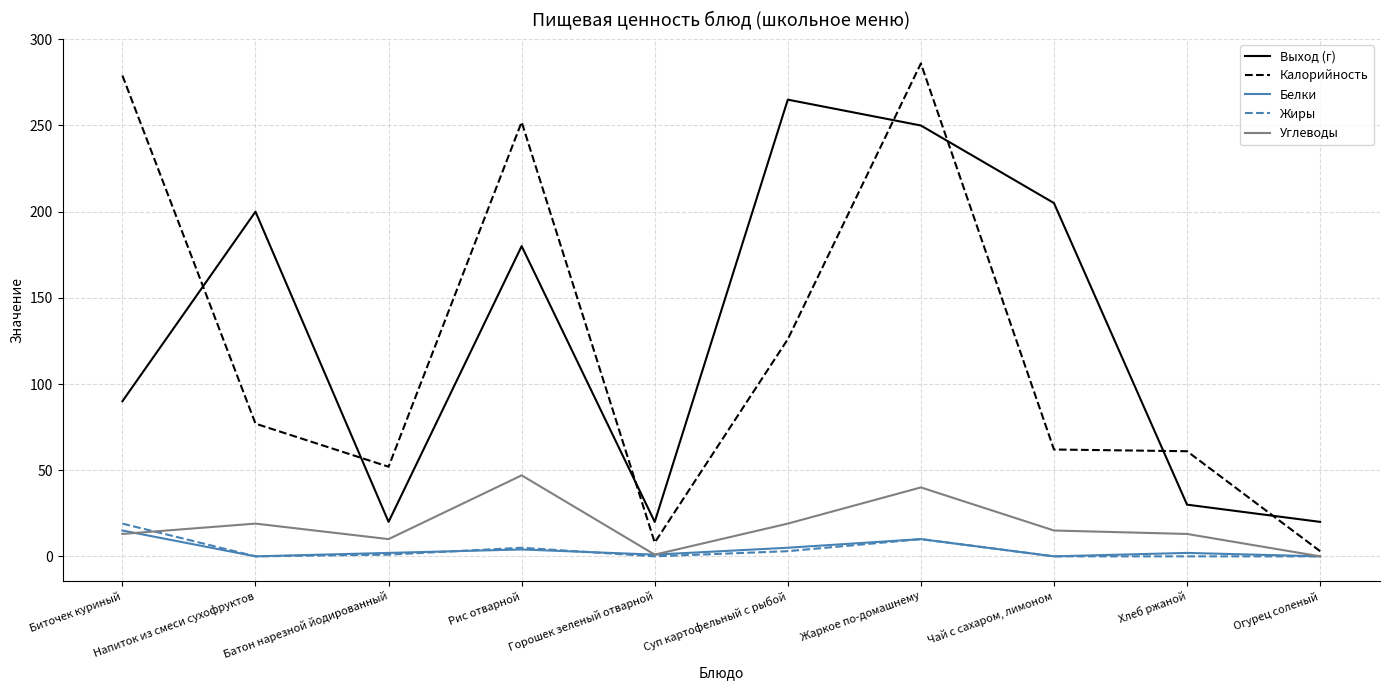

What is the lowest value of the Калорийность series?

3